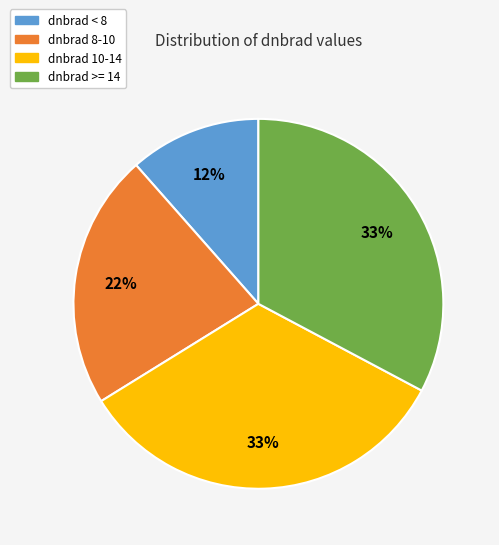

How many segments does this pie chart have?

4